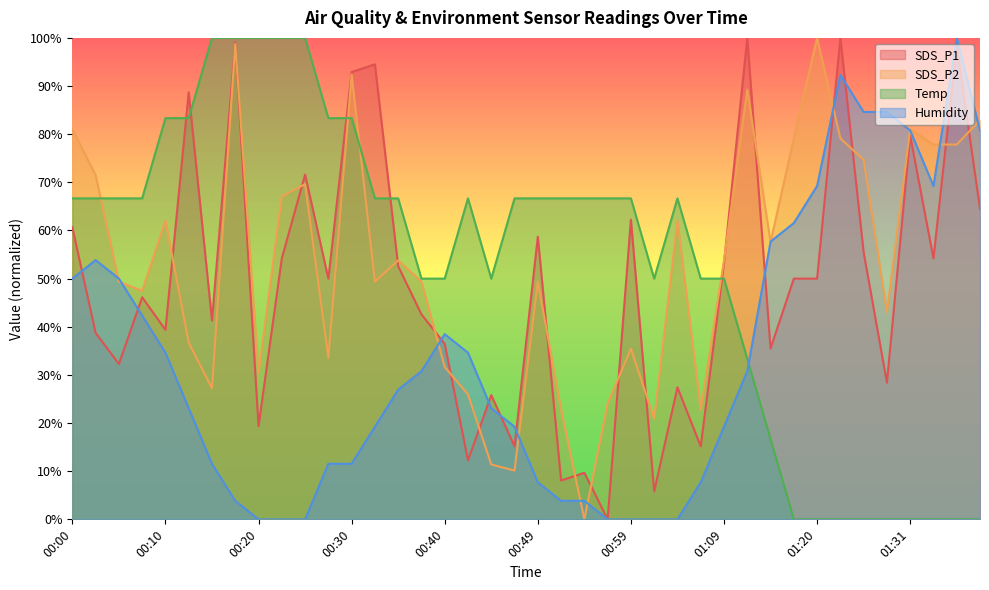

Reading left to right, extract all data points from this chart.

SDS_P1: 00:00=60.6	00:03=38.7	00:05=32.3	00:08=46.1	00:10=39.4	00:13=88.7	00:15=41.3	00:18=99.0	00:20=19.4	00:23=54.2	00:25=71.6	00:28=50.0	00:30=92.9	00:32=94.5	00:35=52.6	00:37=42.6	00:40=36.5	00:42=12.3	00:45=25.8	00:47=15.2	00:49=58.7	00:52=8.1	00:54=9.7	00:57=0.0	00:59=62.3	01:02=5.8	01:04=27.4	01:07=15.2	01:09=53.2	01:12=100.0	01:14=35.5	01:17=50.0	01:20=50.0	01:22=100.0	01:25=55.5	01:28=28.4	01:31=79.7	01:33=54.2	01:36=98.4	01:39=64.5
SDS_P2: 00:00=81.0	00:03=71.5	00:05=49.4	00:08=47.5	00:10=62.0	00:13=36.7	00:15=27.2	00:18=98.7	00:20=30.4	00:23=67.1	00:25=69.6	00:28=33.5	00:30=92.4	00:32=49.4	00:35=53.8	00:37=49.4	00:40=31.6	00:42=25.9	00:45=11.4	00:47=10.1	00:49=49.4	00:52=22.8	00:54=0.0	00:57=24.1	00:59=35.4	01:02=20.9	01:04=62.0	01:07=22.8	01:09=53.8	01:12=89.2	01:14=57.6	01:17=79.1	01:20=100.0	01:22=79.1	01:25=74.7	01:28=43.0	01:31=81.0	01:33=77.8	01:36=77.8	01:39=82.9
Temp: 00:00=66.7	00:03=66.7	00:05=66.7	00:08=66.7	00:10=83.3	00:13=83.3	00:15=100.0	00:18=100.0	00:20=100.0	00:23=100.0	00:25=100.0	00:28=83.3	00:30=83.3	00:32=66.7	00:35=66.7	00:37=50.0	00:40=50.0	00:42=66.7	00:45=50.0	00:47=66.7	00:49=66.7	00:52=66.7	00:54=66.7	00:57=66.7	00:59=66.7	01:02=50.0	01:04=66.7	01:07=50.0	01:09=50.0	01:12=33.3	01:14=16.7	01:17=0.0	01:20=0.0	01:22=0.0	01:25=0.0	01:28=0.0	01:31=0.0	01:33=0.0	01:36=0.0	01:39=0.0
Humidity: 00:00=50.0	00:03=53.8	00:05=50.0	00:08=42.3	00:10=34.6	00:13=23.1	00:15=11.5	00:18=3.8	00:20=0.0	00:23=0.0	00:25=0.0	00:28=11.5	00:30=11.5	00:32=19.2	00:35=26.9	00:37=30.8	00:40=38.5	00:42=34.6	00:45=23.1	00:47=19.2	00:49=7.7	00:52=3.8	00:54=3.8	00:57=0.0	00:59=0.0	01:02=0.0	01:04=0.0	01:07=7.7	01:09=19.2	01:12=30.8	01:14=57.7	01:17=61.5	01:20=69.2	01:22=92.3	01:25=84.6	01:28=84.6	01:31=80.8	01:33=69.2	01:36=100.0	01:39=80.8